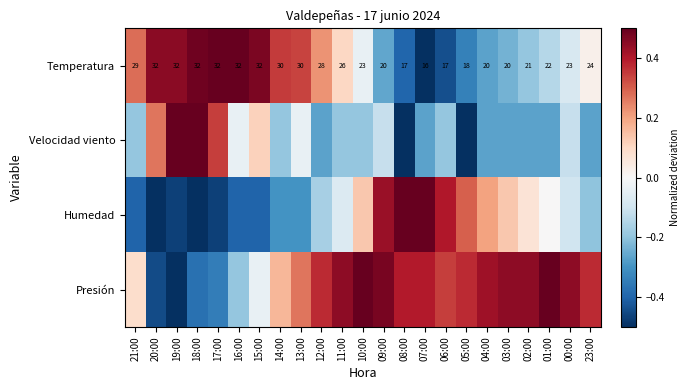

What is the total value across all series at 16:00?

-0.1